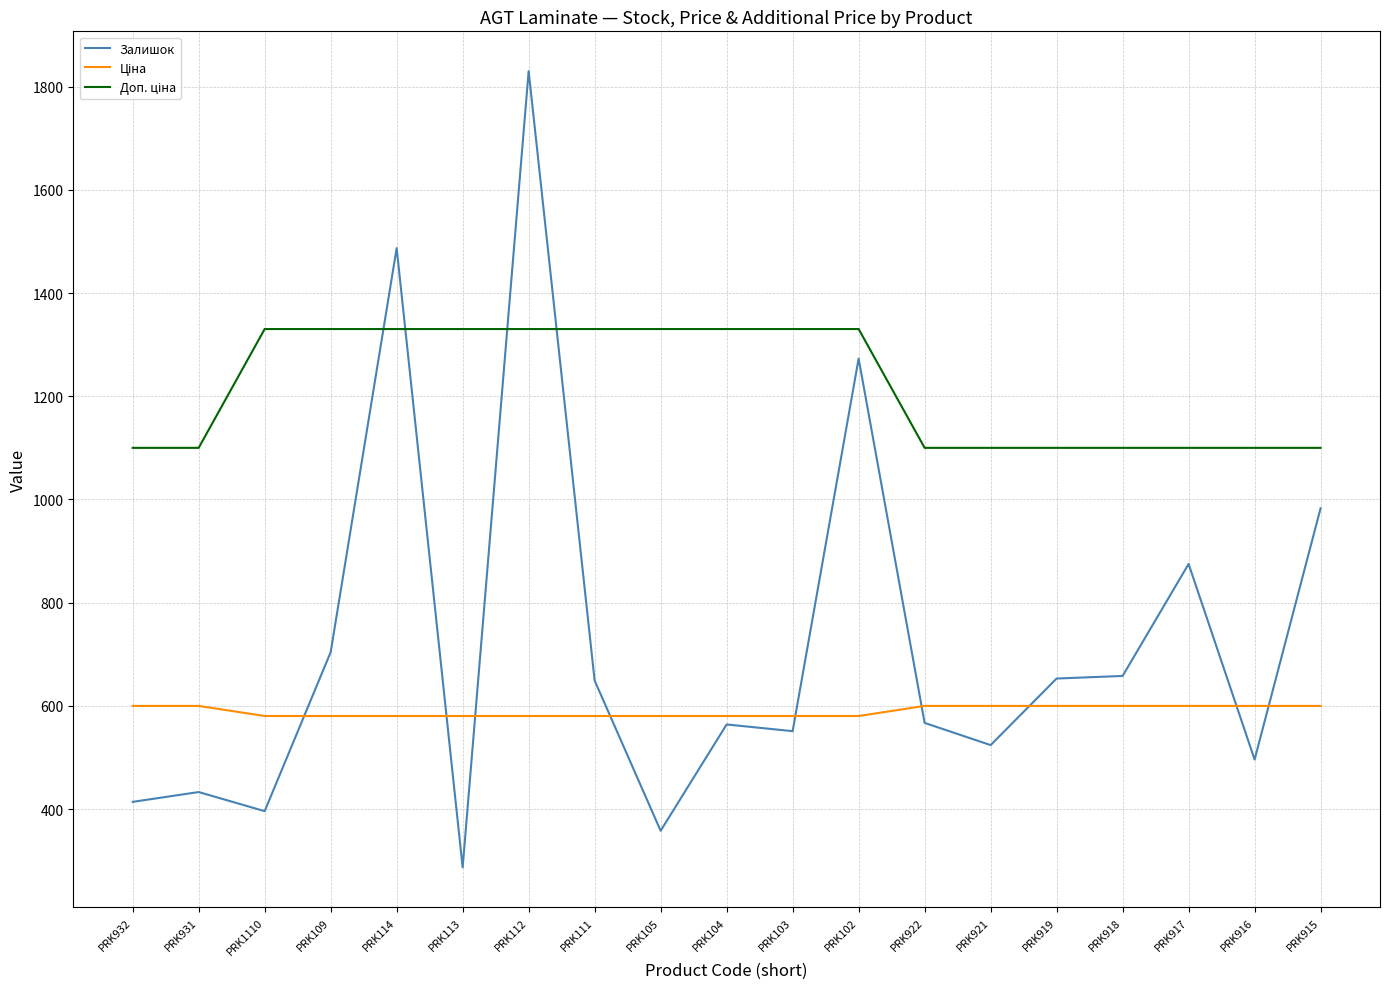

Read the Залишок value at PRK919.

653.0